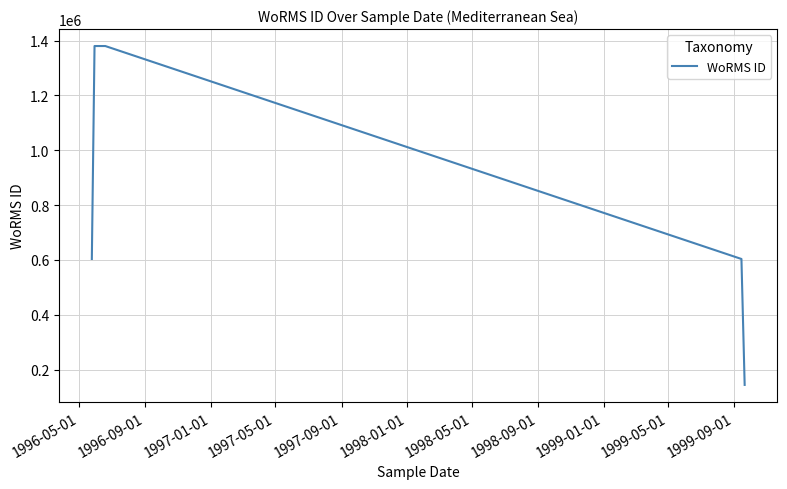

What is the minimum value shown in the chart?

143947